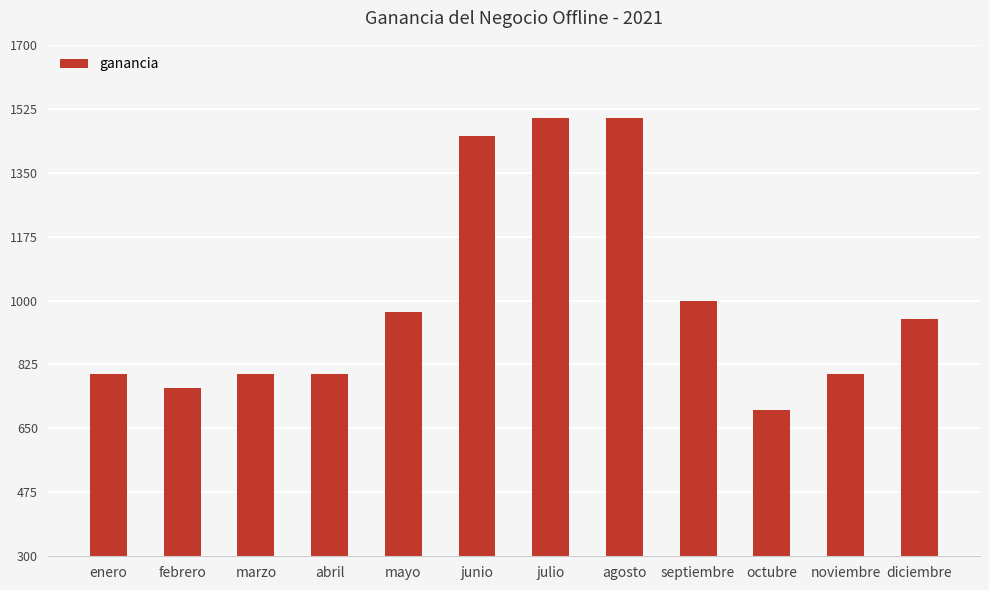

Count the number of categories in the chart.

12